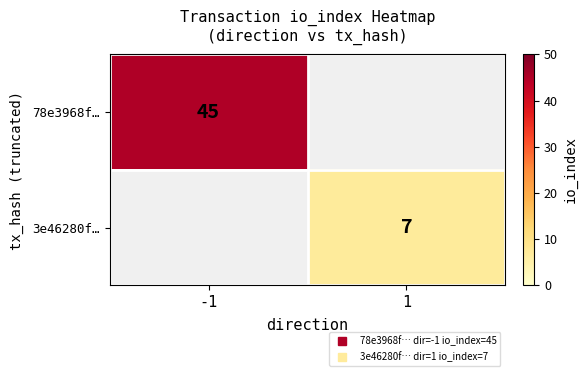

Rank the categories by 3e46280f… value from highest to lowest.

-1, 1